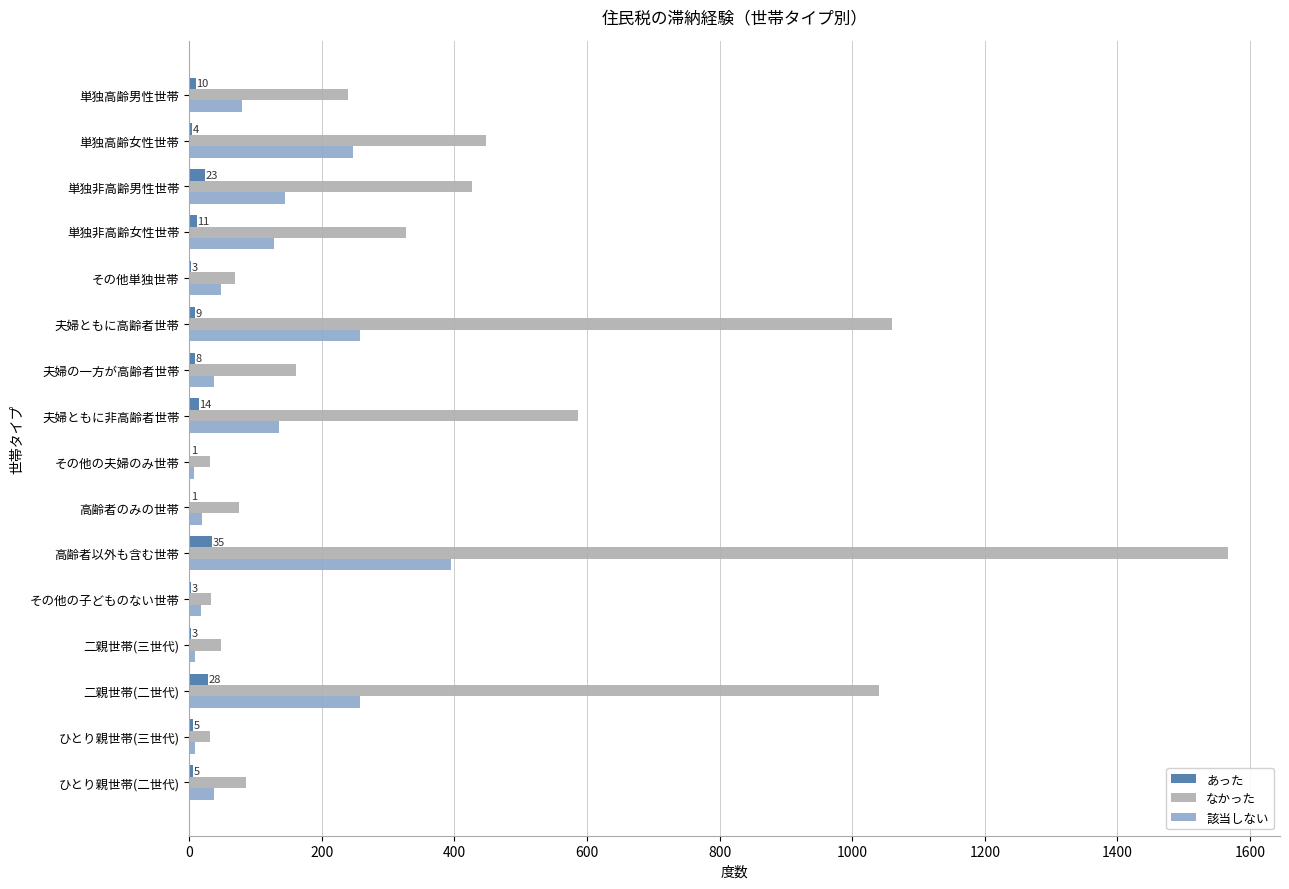

Between 夫婦ともに非高齢者世帯 and 高齢者以外も含む世帯, which series saw the biggest shift?

なかった